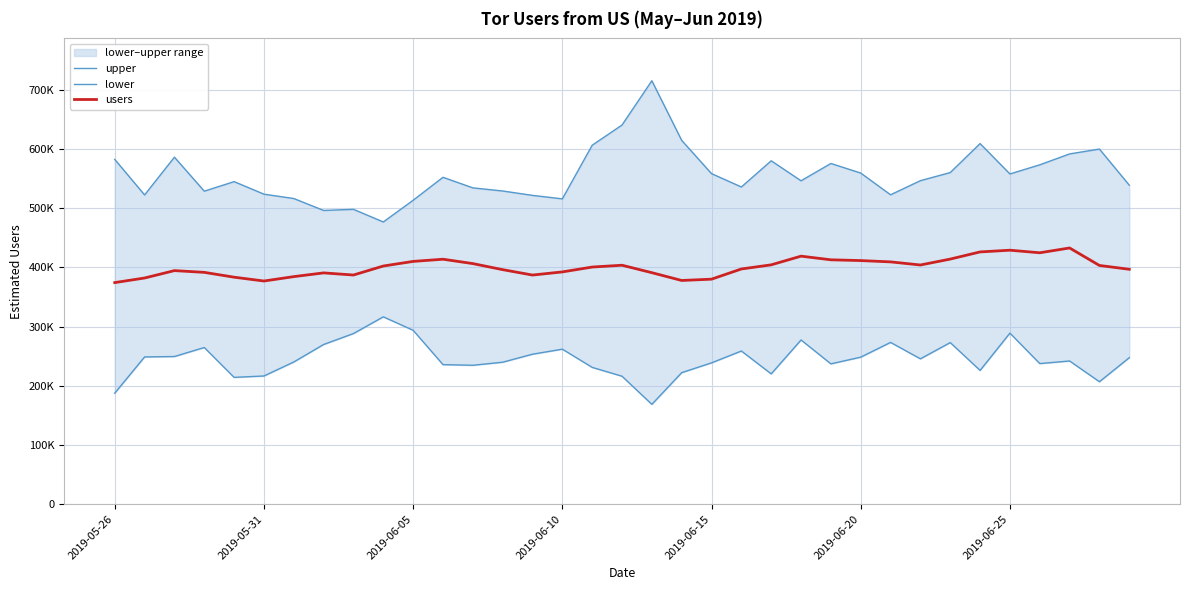

What is the total value across all series at 2019-06-10?

1169973